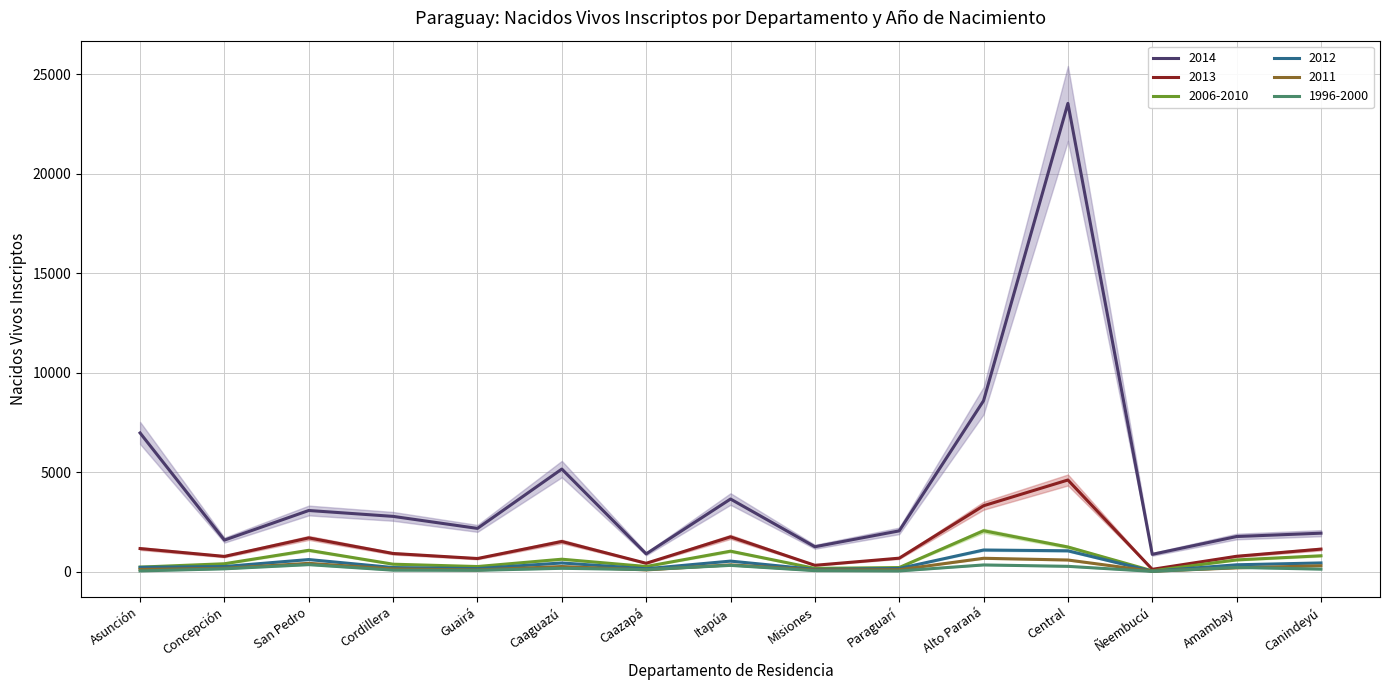

True or false: 2014 and 2012 cross at least once.

False